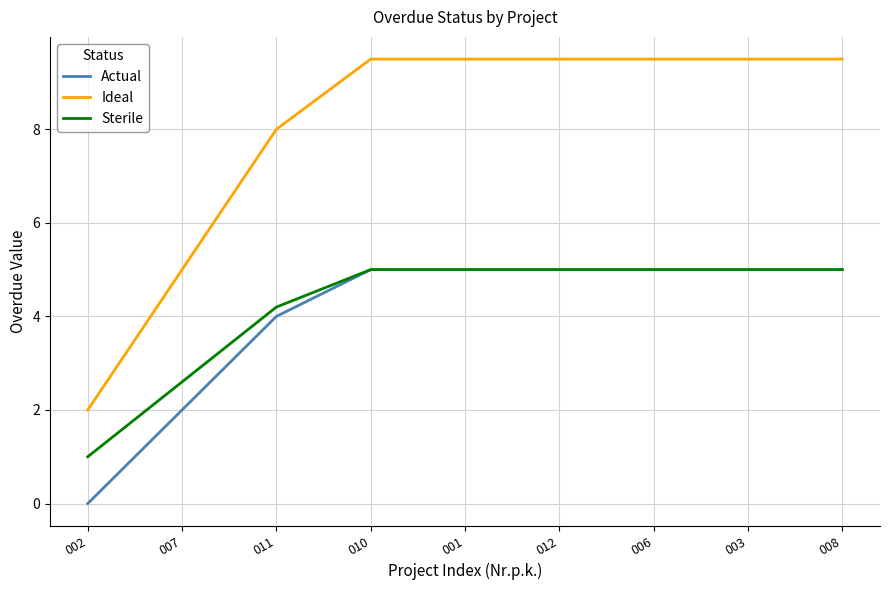

Where is Sterile nearest to the value 3?

007